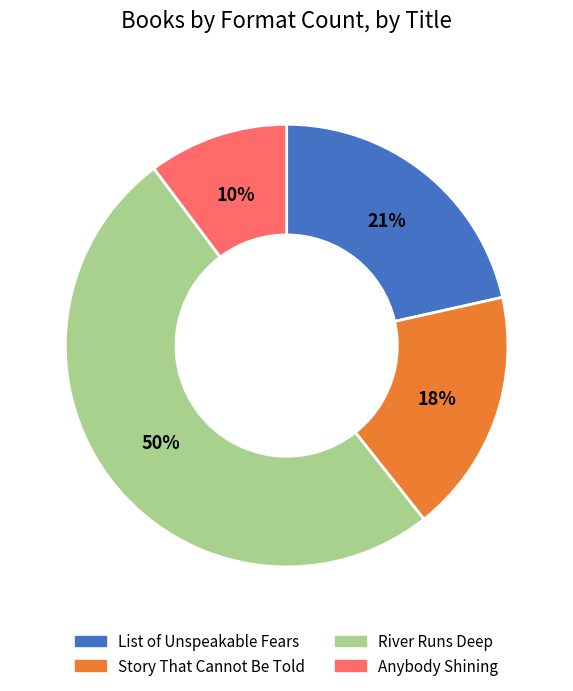

Which slice represents more than half of the pie?

River Runs Deep